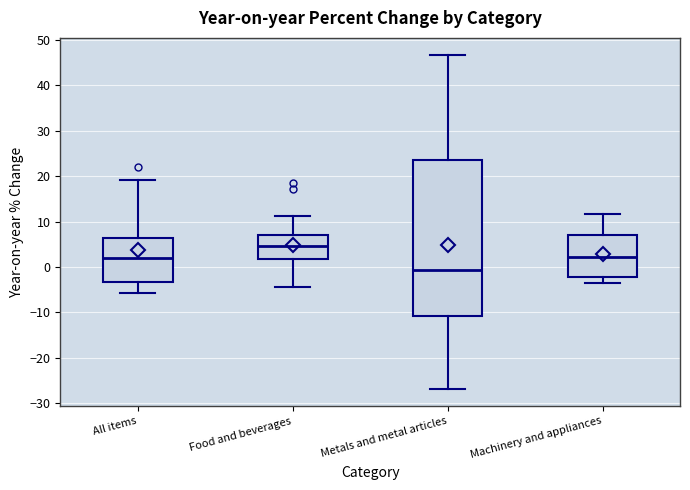

Reading left to right, transcribe this box plot: for each box, give where its median line is, the range the box spans, and where its two whiskers end, as read against the y-axis. The values are not printed on the chart, so give them approximately, as read against the axis.

All items: median 2, box -3 to 6, whiskers -6 to 19
Food and beverages: median 5, box 2 to 7, whiskers -4 to 11
Metals and metal articles: median -1, box -11 to 24, whiskers -27 to 47
Machinery and appliances: median 2, box -2 to 7, whiskers -4 to 12